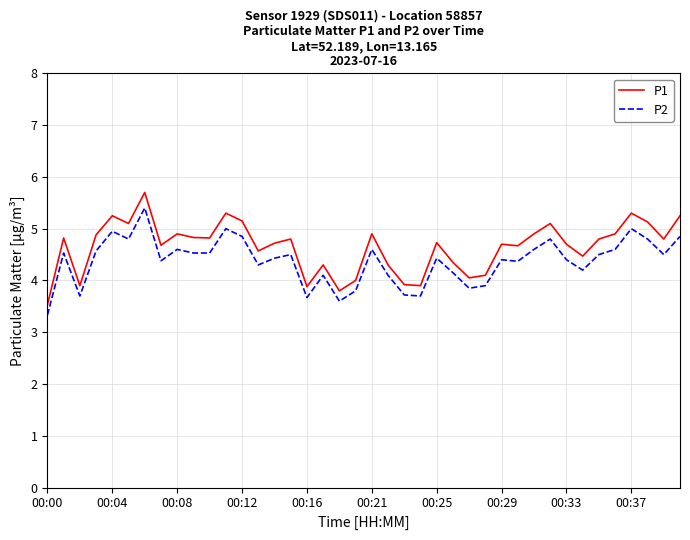

What is the highest value of the P2 series?

5.4